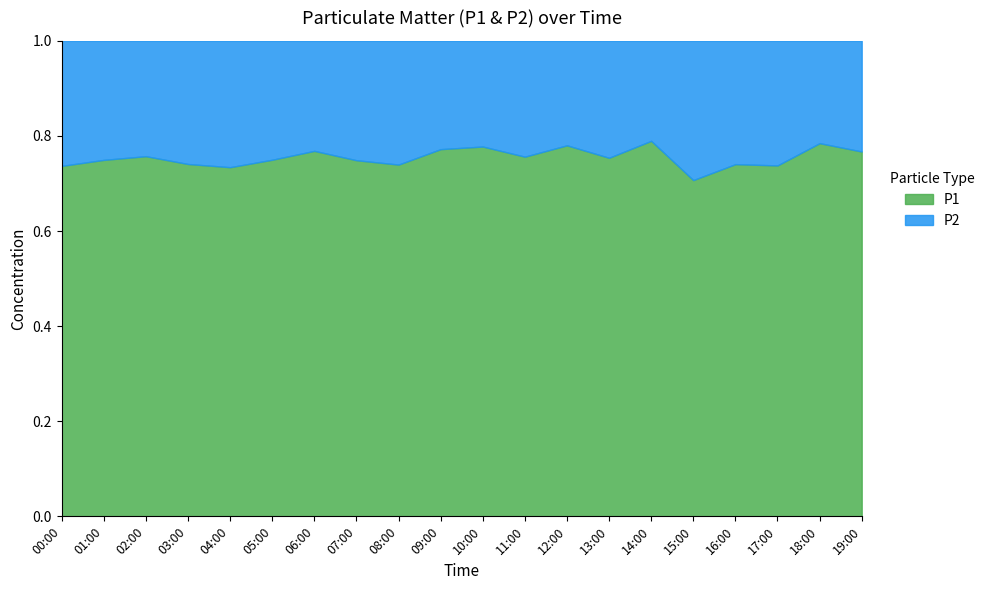

At which label is P1 closest to 0?

15:00